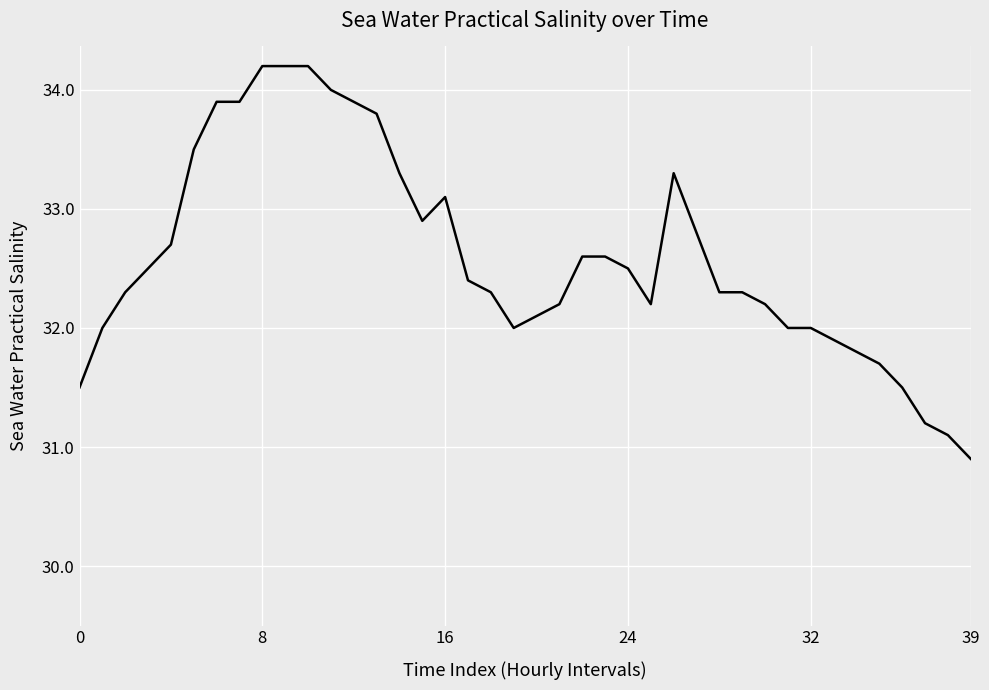

What is the smallest value displayed?

30.9